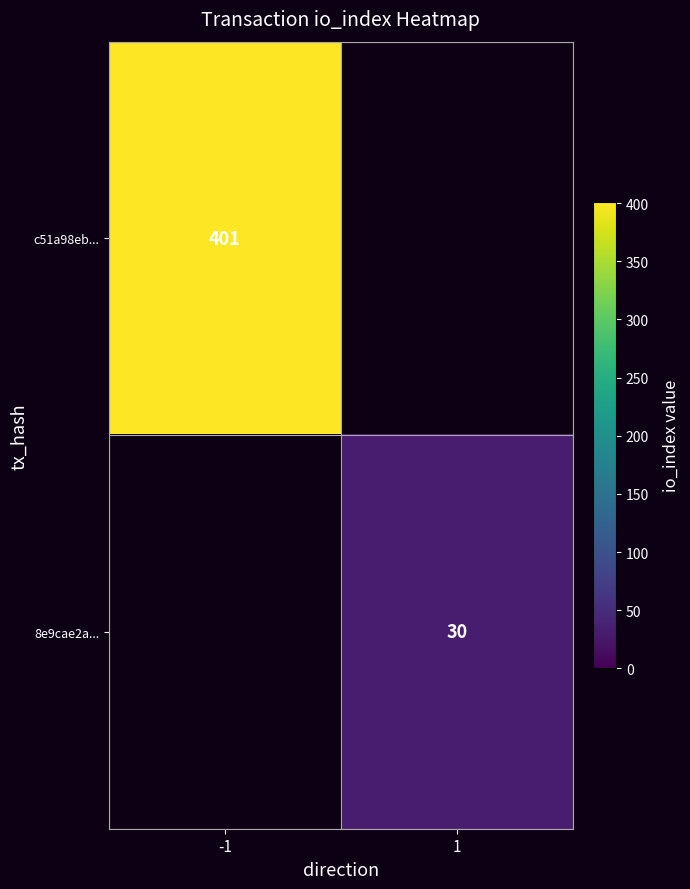

Is it true that 8e9cae2a... equals 30 at 1?

True